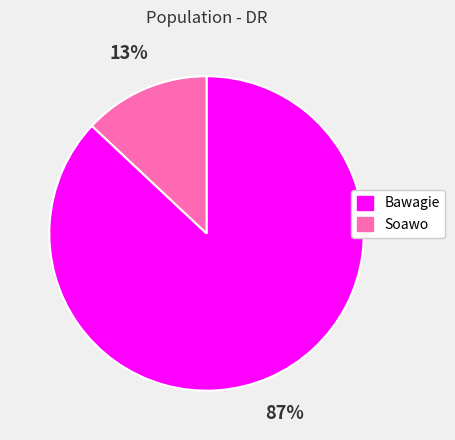

What is the smallest slice in the pie chart?

Soawo